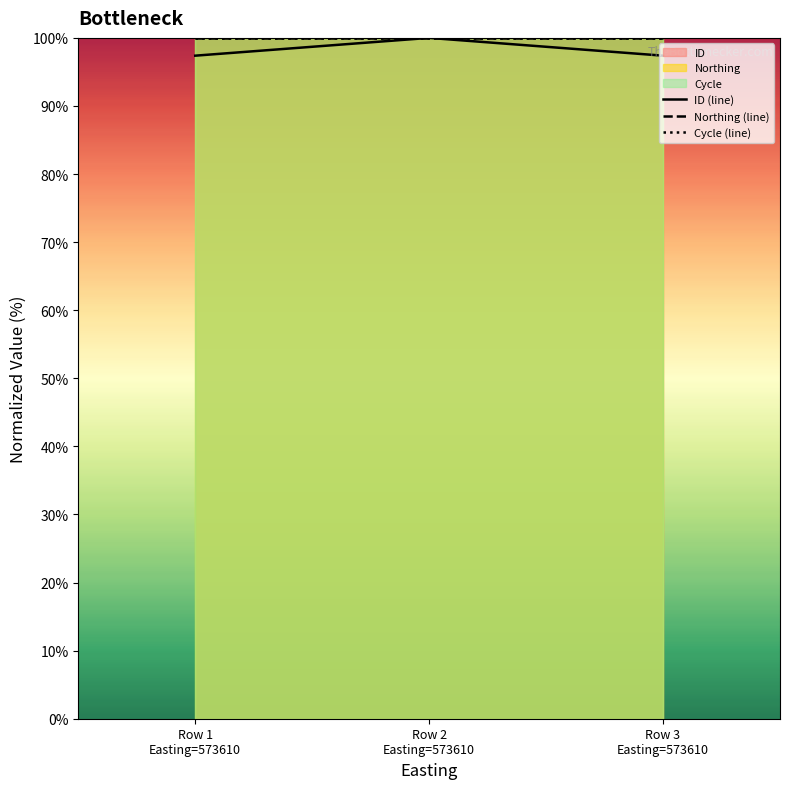

At which label is Cycle (line) closest to 100?

Row 1
Easting=573610